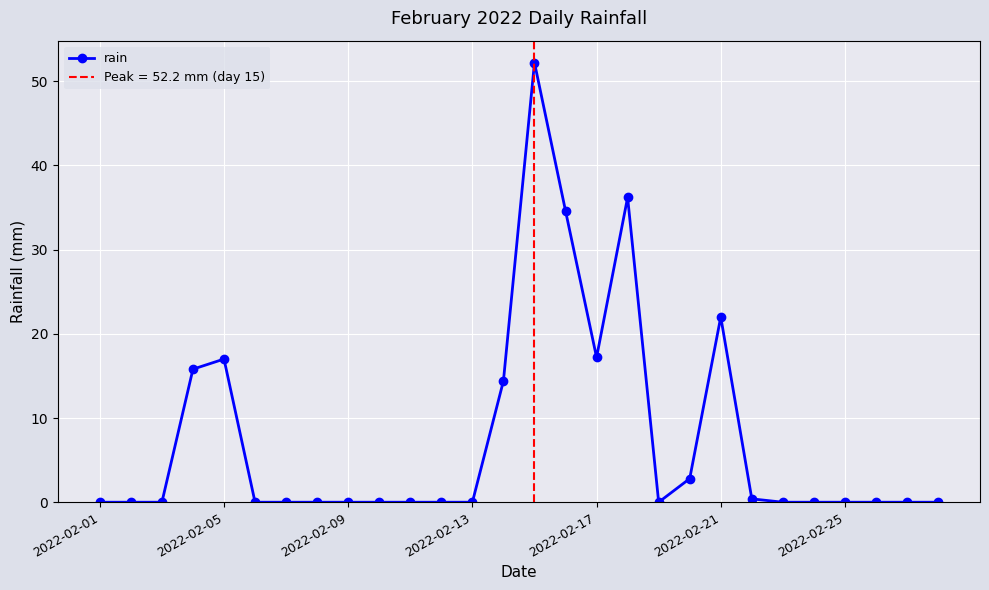

Reading left to right, list all the values displayed in this chart.

0.0	0.0	0.0	15.8	17.0	0.0	0.0	0.0	0.0	0.0	0.0	0.0	0.0	14.4	52.2	34.6	17.2	36.2	0.0	2.8	22.0	0.4	0.0	0.0	0.0	0.0	0.0	0.0